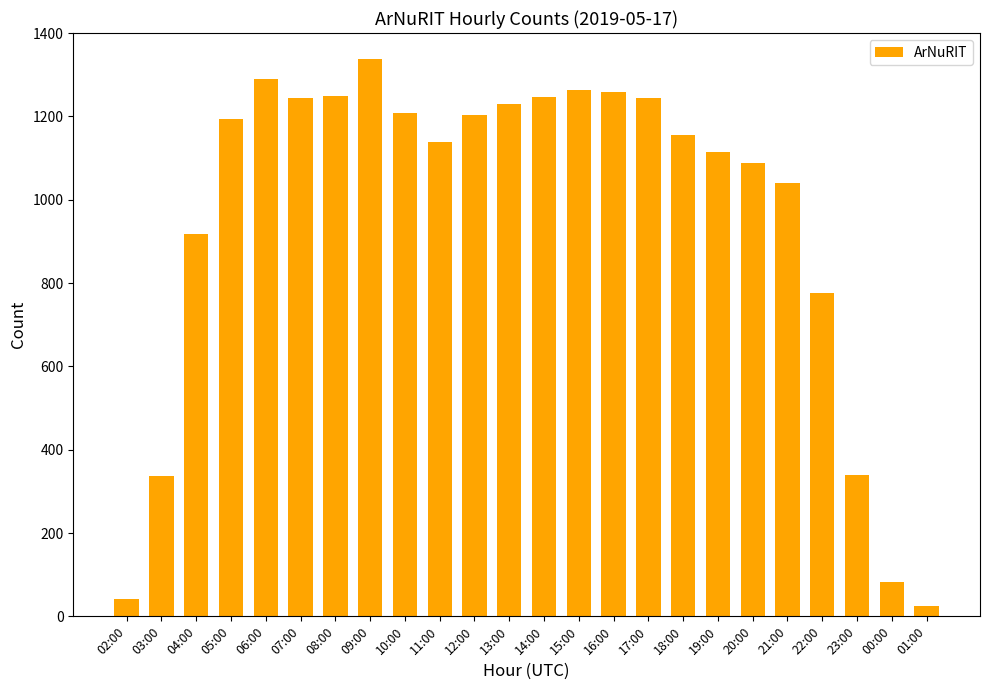

At which label is the value closest to 681?

22:00